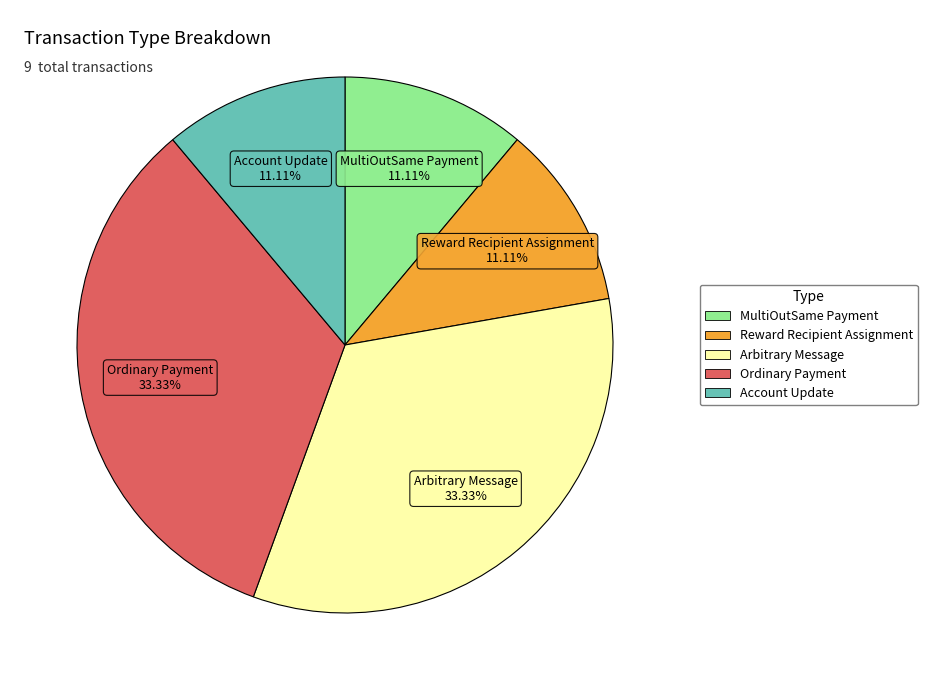

Is there any slice that represents more than half of the pie?

No